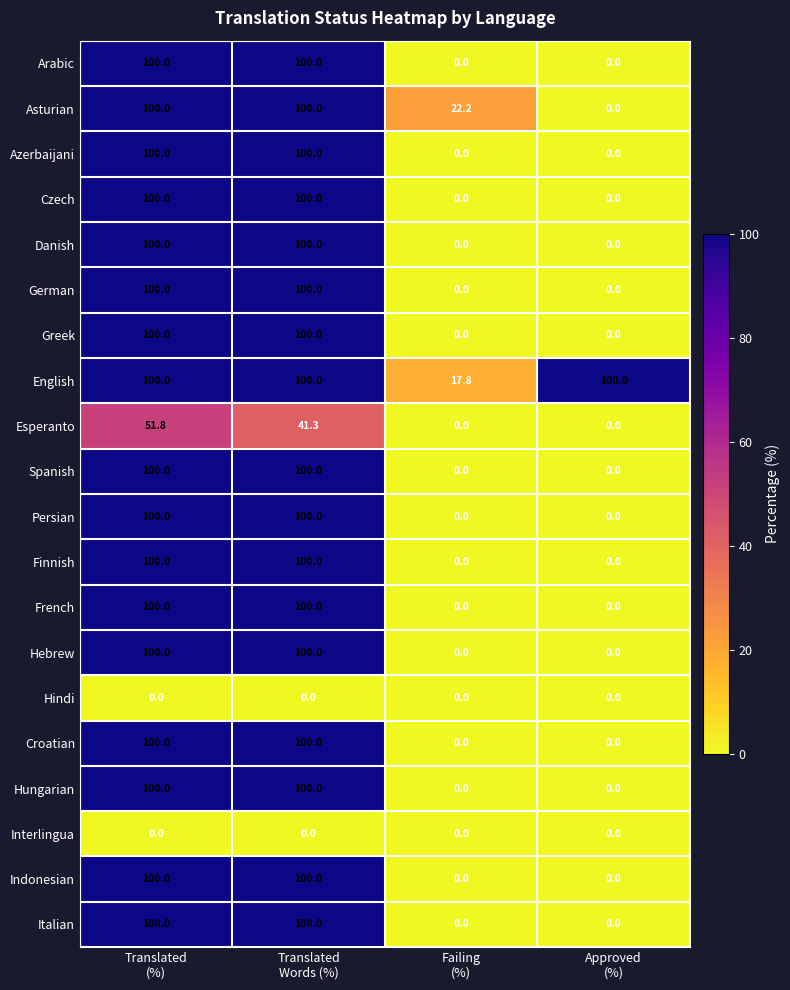

What is the difference between the second highest and second lowest values in the Croatian series?

100.0